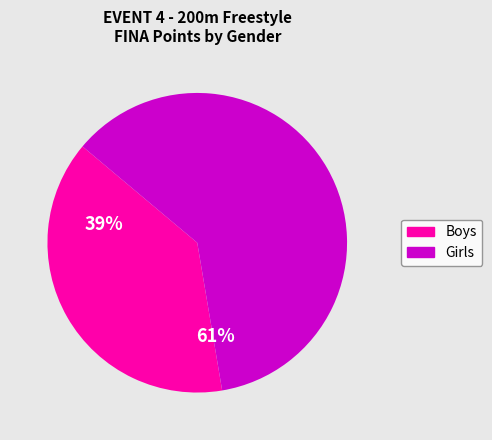

How many segments does this pie chart have?

2